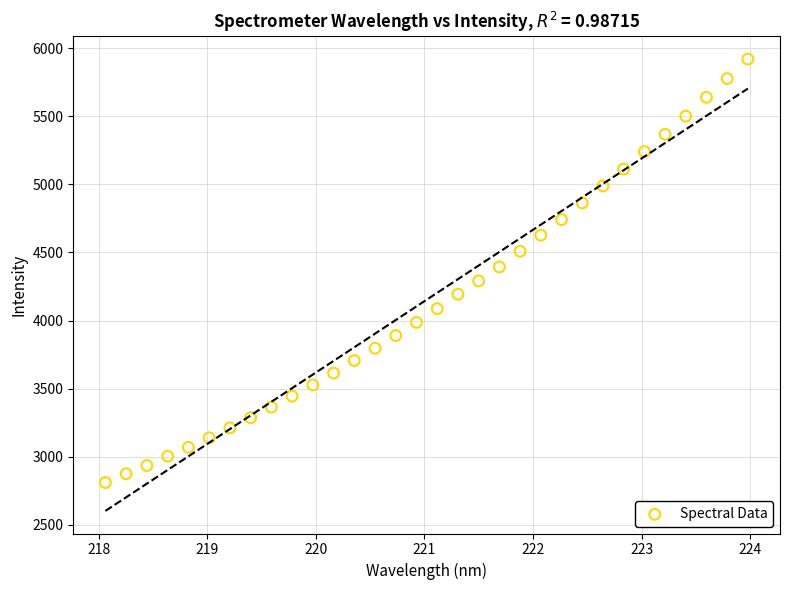

What is the range of Y values (max minus min)?

3109.8